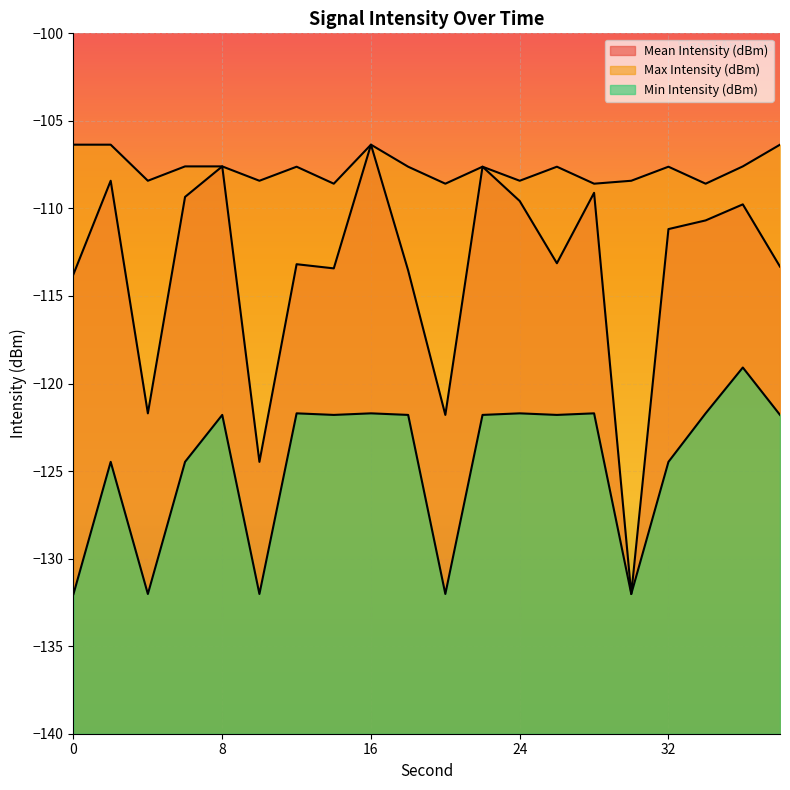

Reading left to right, transcribe all the data shown in this chart.

Mean Intensity (dBm): 0=-113.8	2=-108.4	4=-121.7	6=-109.3	8=-107.6	10=-124.5	12=-113.2	14=-113.4	16=-106.4	18=-113.5	20=-121.8	22=-107.6	24=-109.6	26=-113.1	28=-109.1	30=-132.0	32=-111.2	34=-110.7	36=-109.8	38=-113.3
Max Intensity (dBm): 0=-106.4	2=-106.4	4=-108.4	6=-107.6	8=-107.6	10=-108.4	12=-107.6	14=-108.6	16=-106.4	18=-107.6	20=-108.6	22=-107.6	24=-108.4	26=-107.6	28=-108.6	30=-108.4	32=-107.6	34=-108.6	36=-107.6	38=-106.4
Min Intensity (dBm): 0=-132.0	2=-124.5	4=-132.0	6=-124.5	8=-121.8	10=-132.0	12=-121.7	14=-121.8	16=-121.7	18=-121.8	20=-132.0	22=-121.8	24=-121.7	26=-121.8	28=-121.7	30=-132.0	32=-124.5	34=-121.7	36=-119.1	38=-121.8